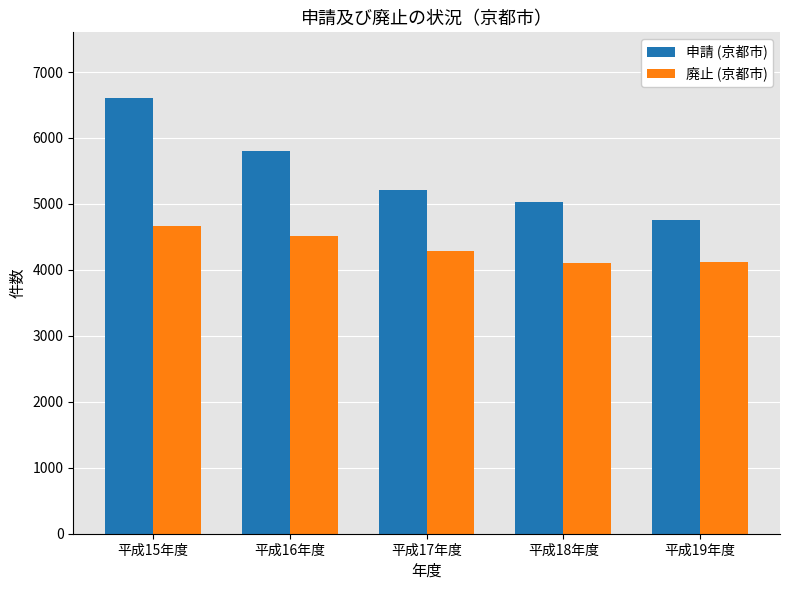

How many 申請 (京都市) values are between 5023 and 5809?

3